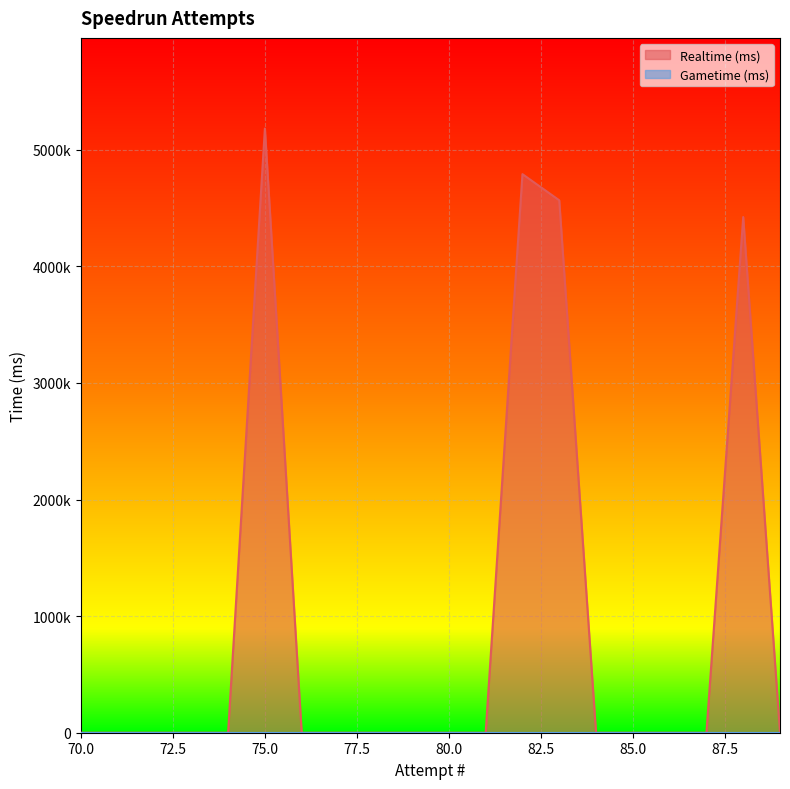

What is the greatest value displayed?

5181901